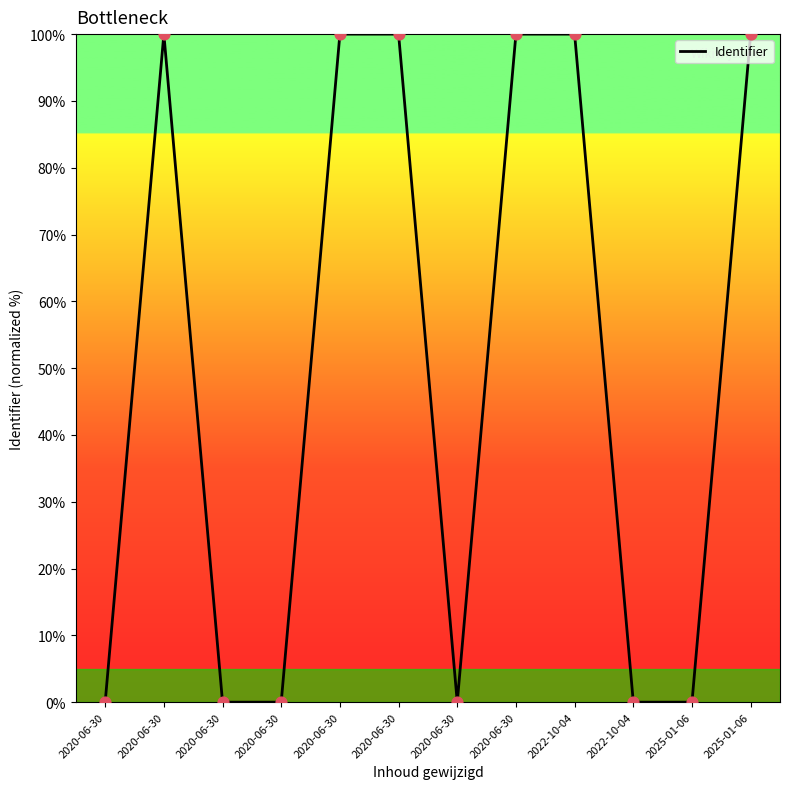

Between 2020-06-30 and 2022-10-04, which is larger?

2022-10-04